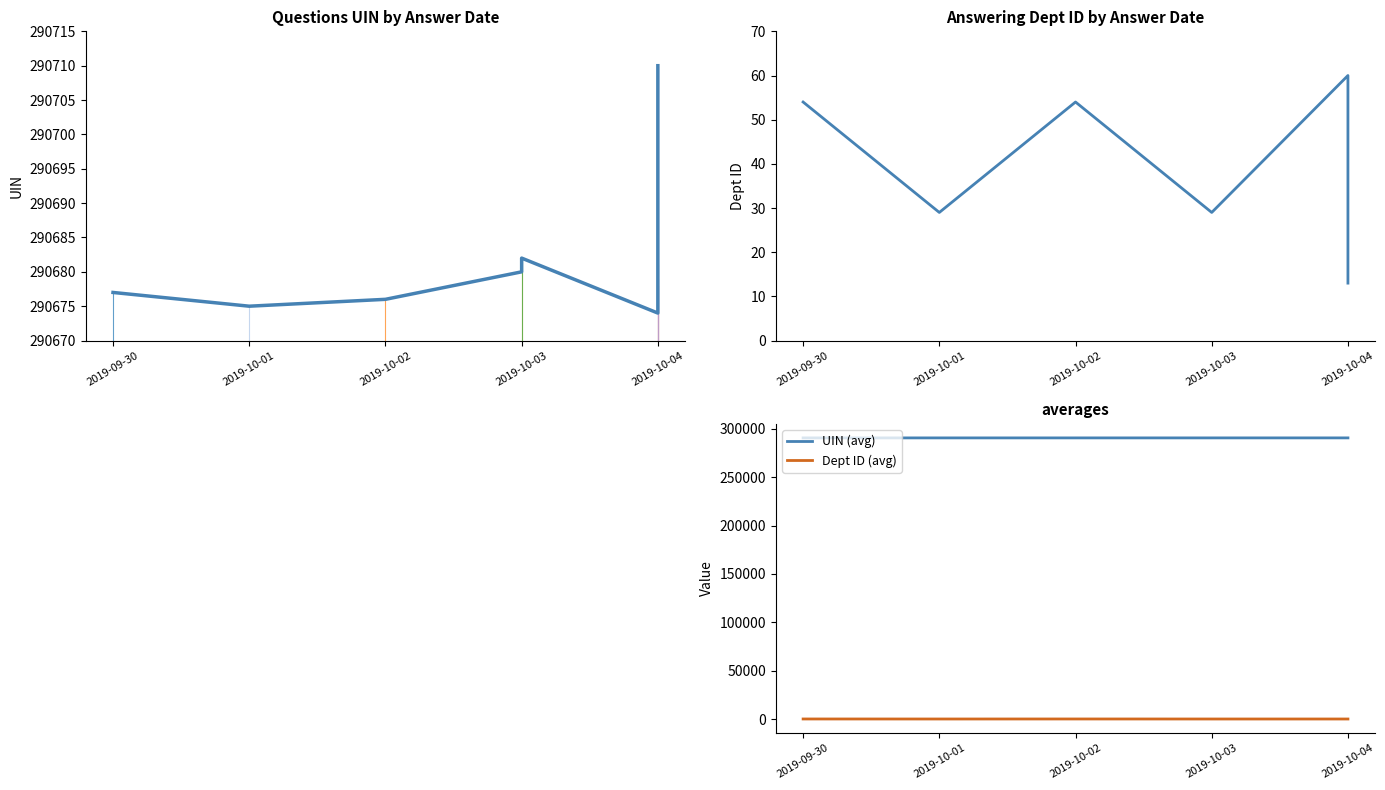

Is the value of Dept ID (avg) at 2019-10-03 greater than the value of UIN (avg) at 2019-10-01?

No